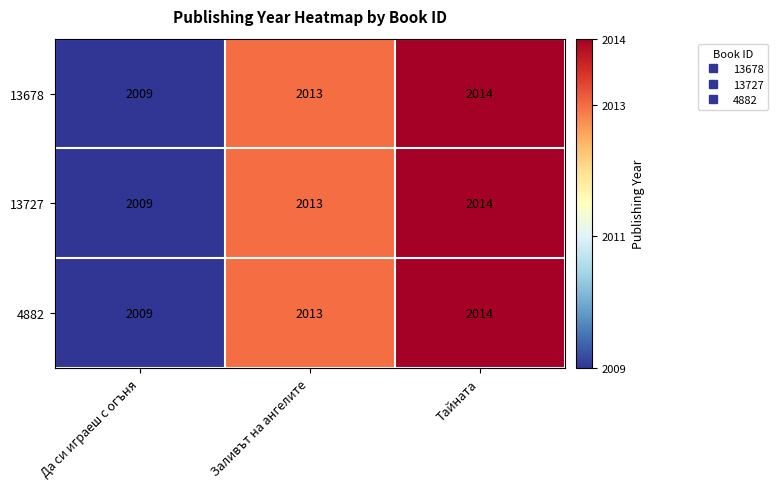

List the labels in order of 13678 value, largest first.

Тайната, Заливът на ангелите, Да си играеш с огъня